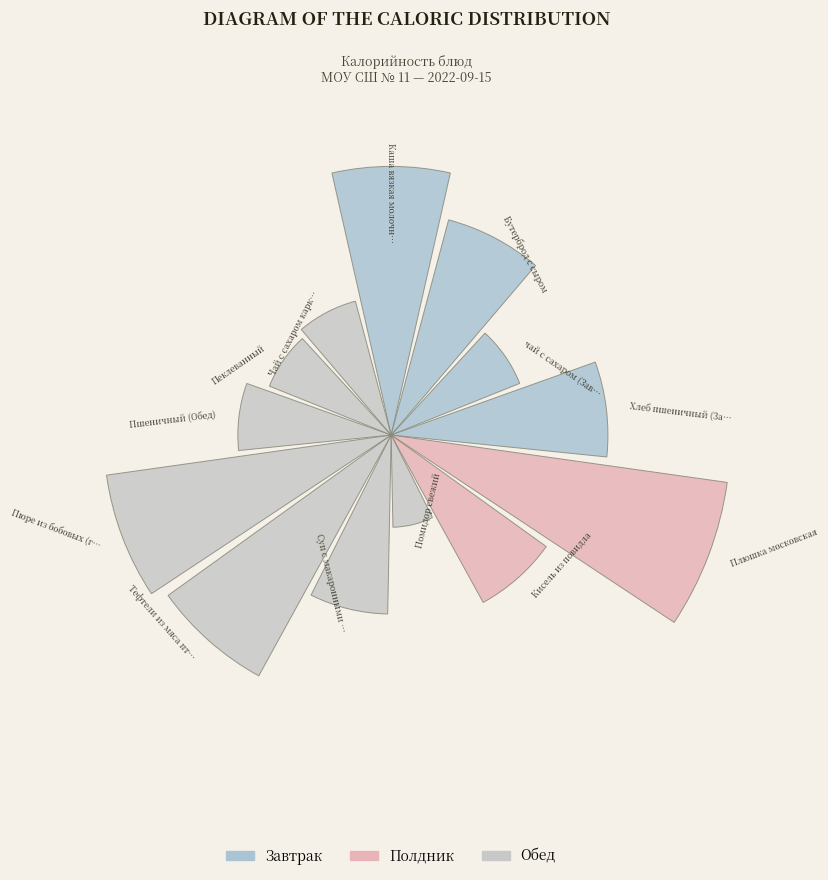

Are the bars horizontal?

No